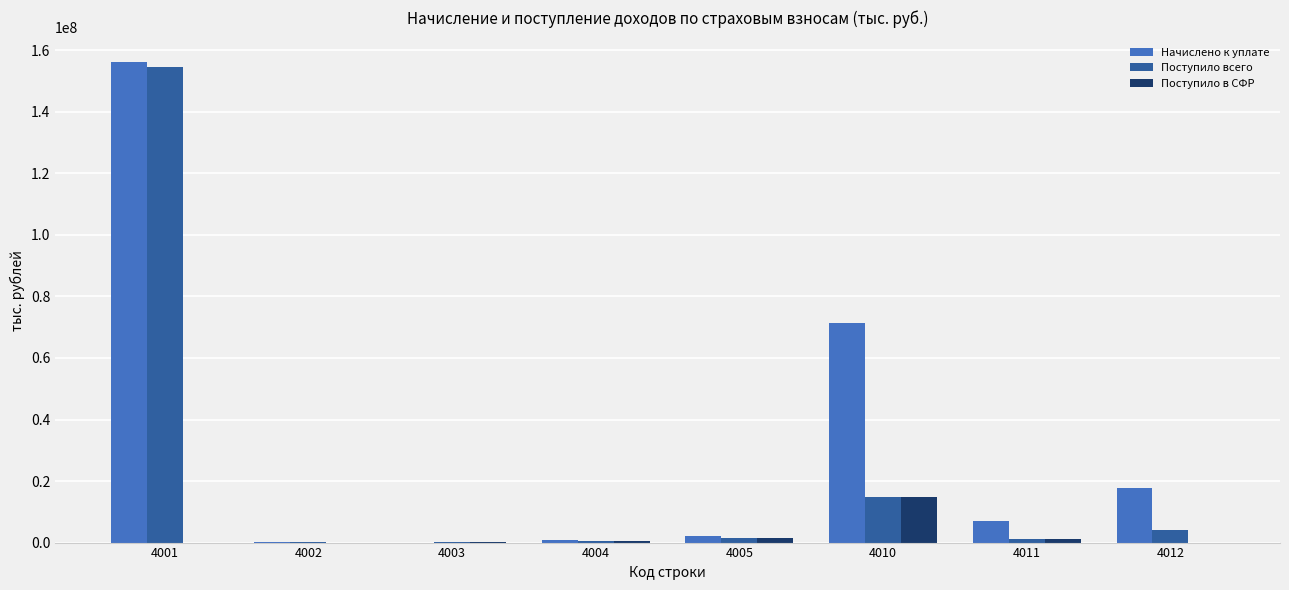

At which category is the sum across all series the highest?

4001